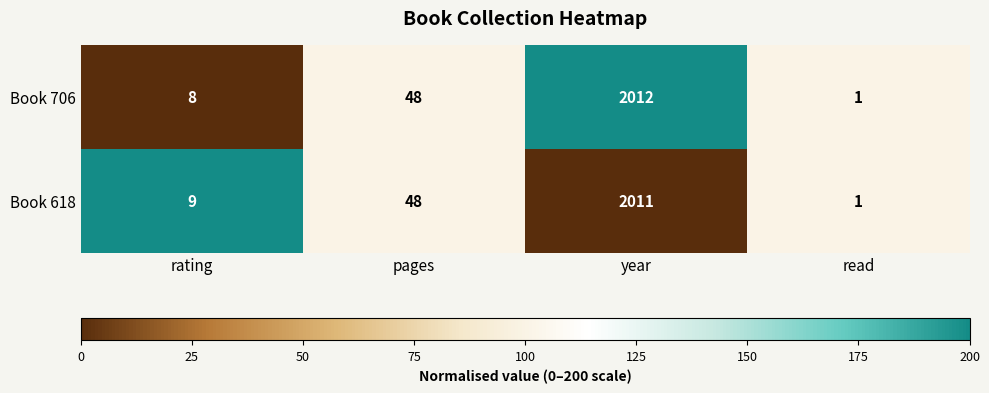

What is the difference between the maximum and minimum values in the Book 706 series?

2011